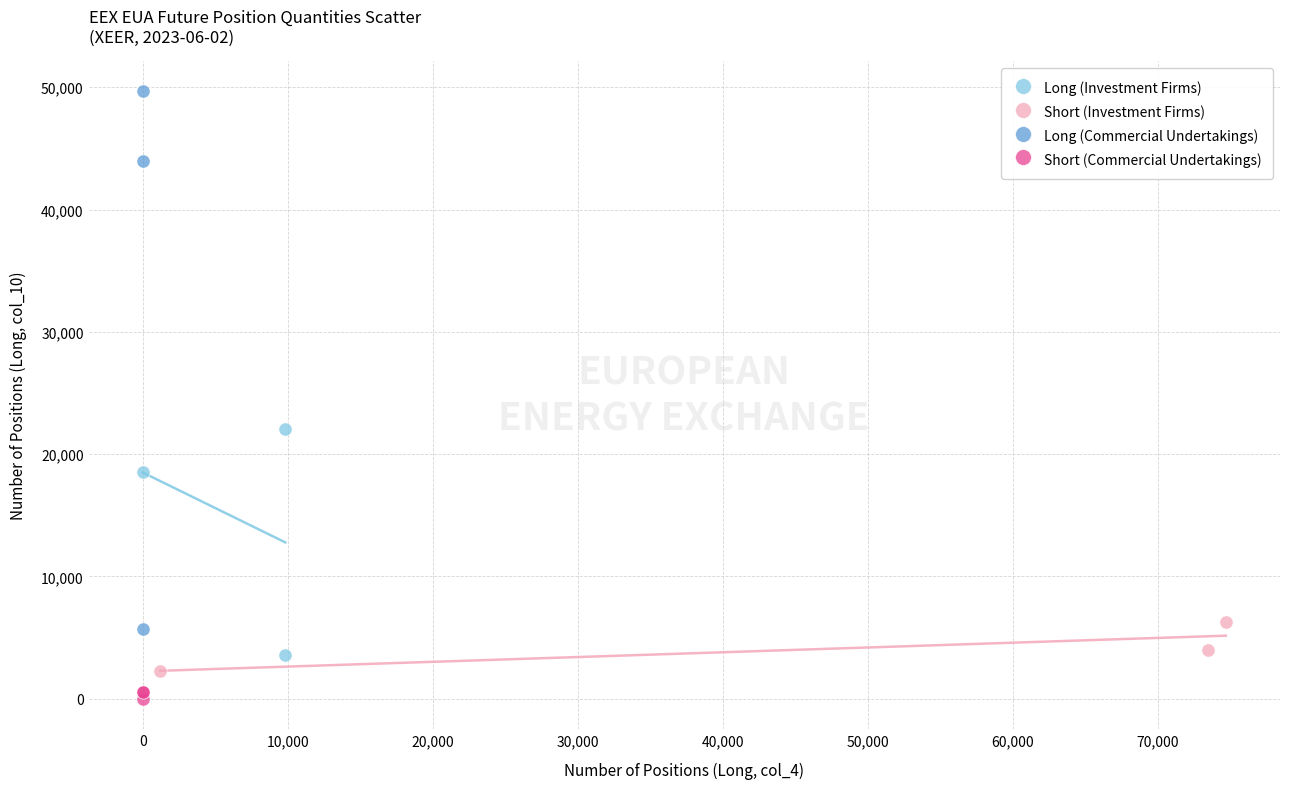

Which series has the largest Y range (max minus min)?

Long (Commercial Undertakings)